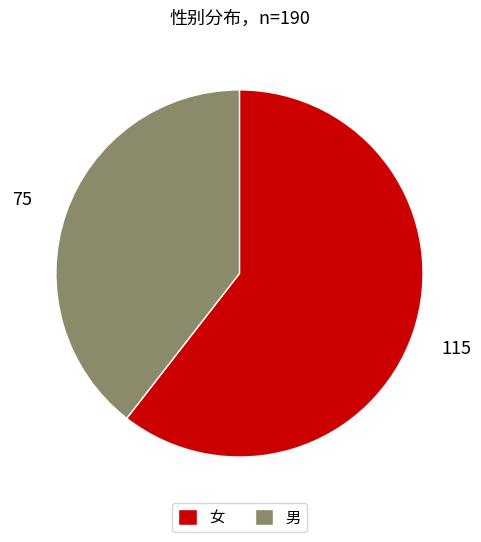

Which category has the biggest portion of the pie?

女